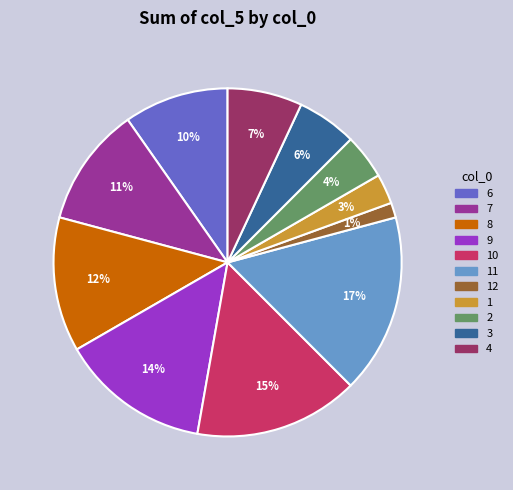

Which category has the smallest portion of the pie?

12